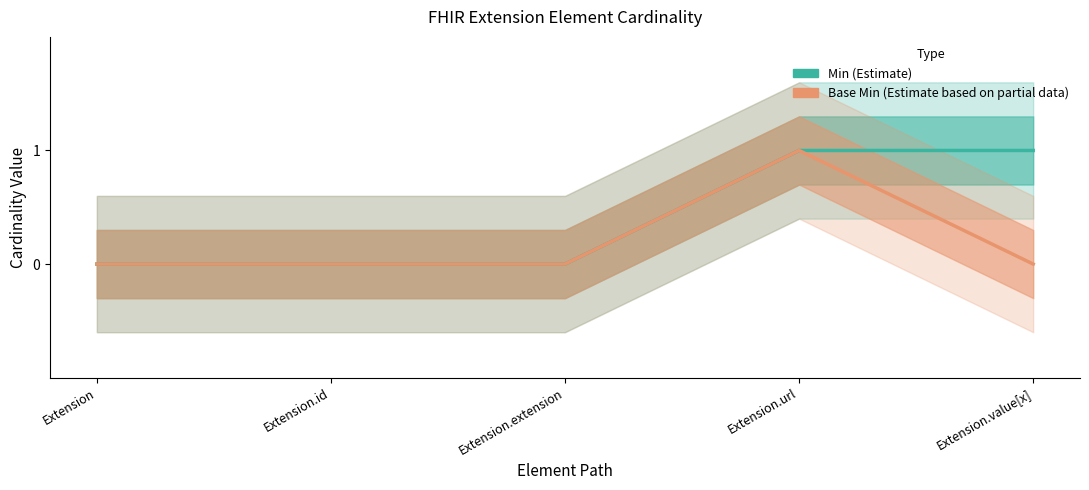

What is the spread (max minus min) of values at Extension.value[x]?

1